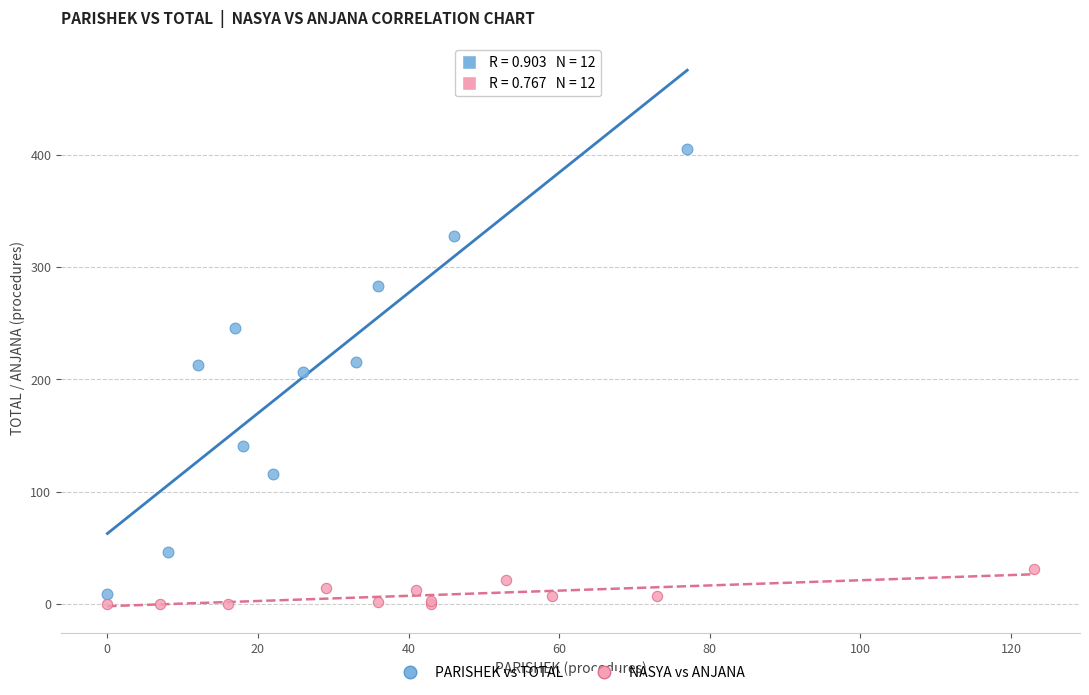

Which series contains the highest Y value?

PARISHEK vs TOTAL